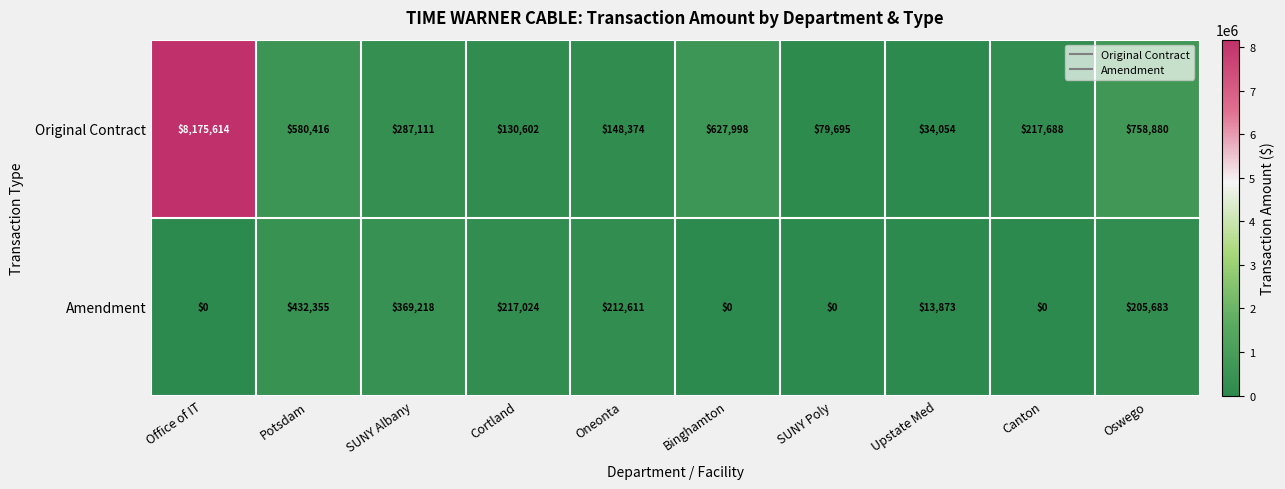

The value of Amendment at Upstate Med is 8500. True or false?

False